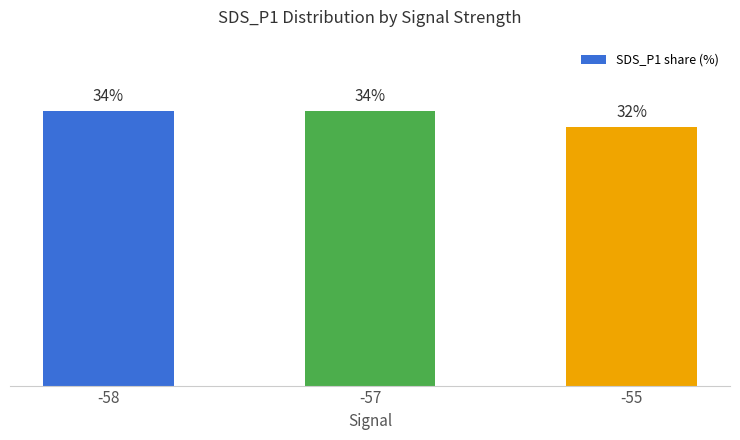

At which category does the chart reach its peak across all series?

-58